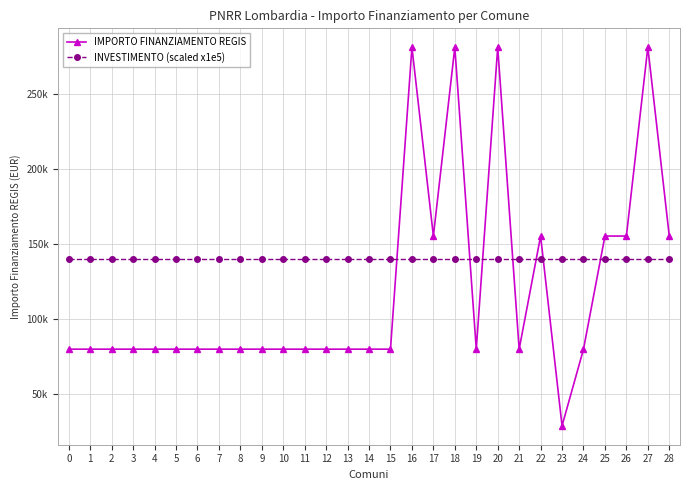

Is this an area chart (filled region under the line)?

No